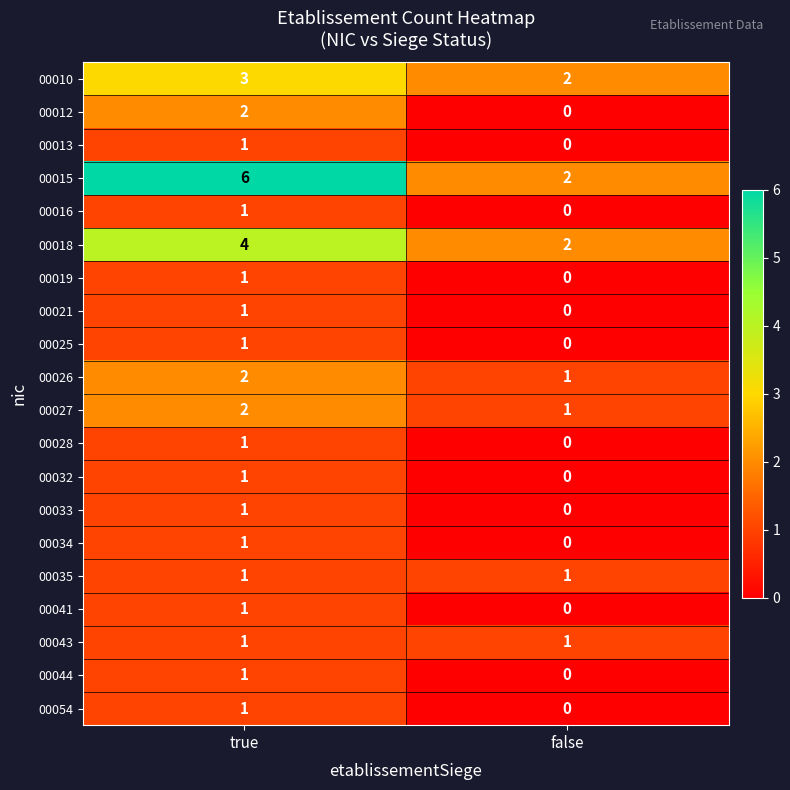

How many categories are shown in the chart?

2